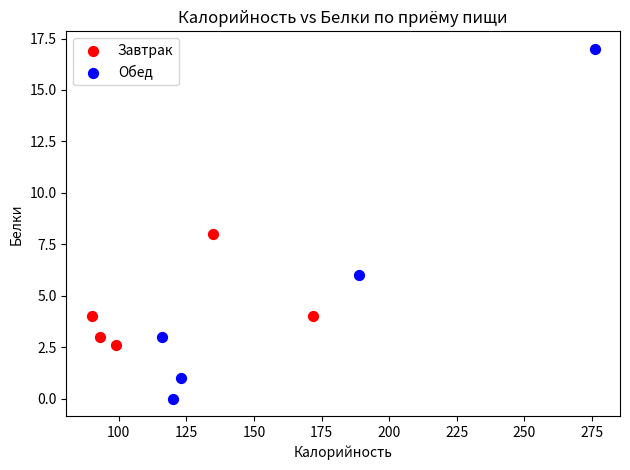

Which series contains the highest Y value?

Обед